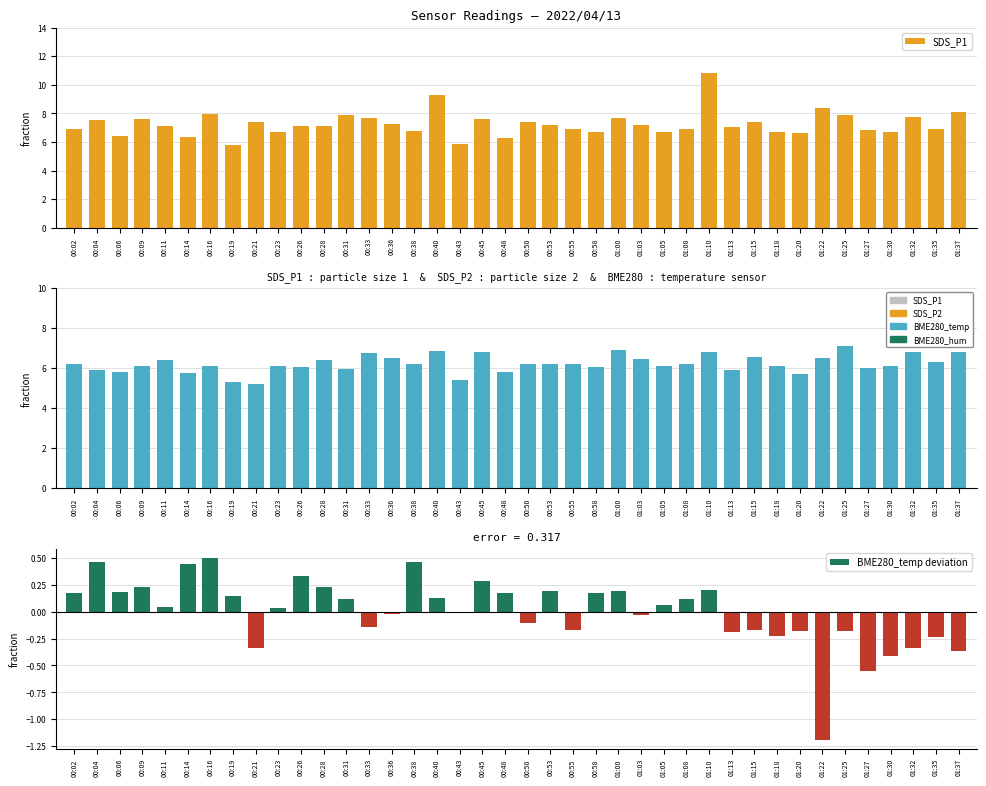

At how many categories does at least one series exceed 9?

2